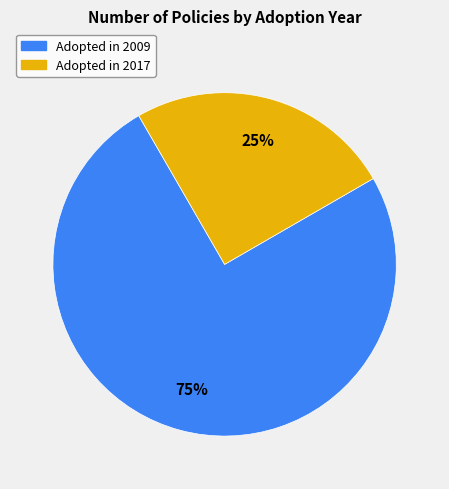

To the nearest percent, what is the difference between the largest and smallest slice percentages?

50%